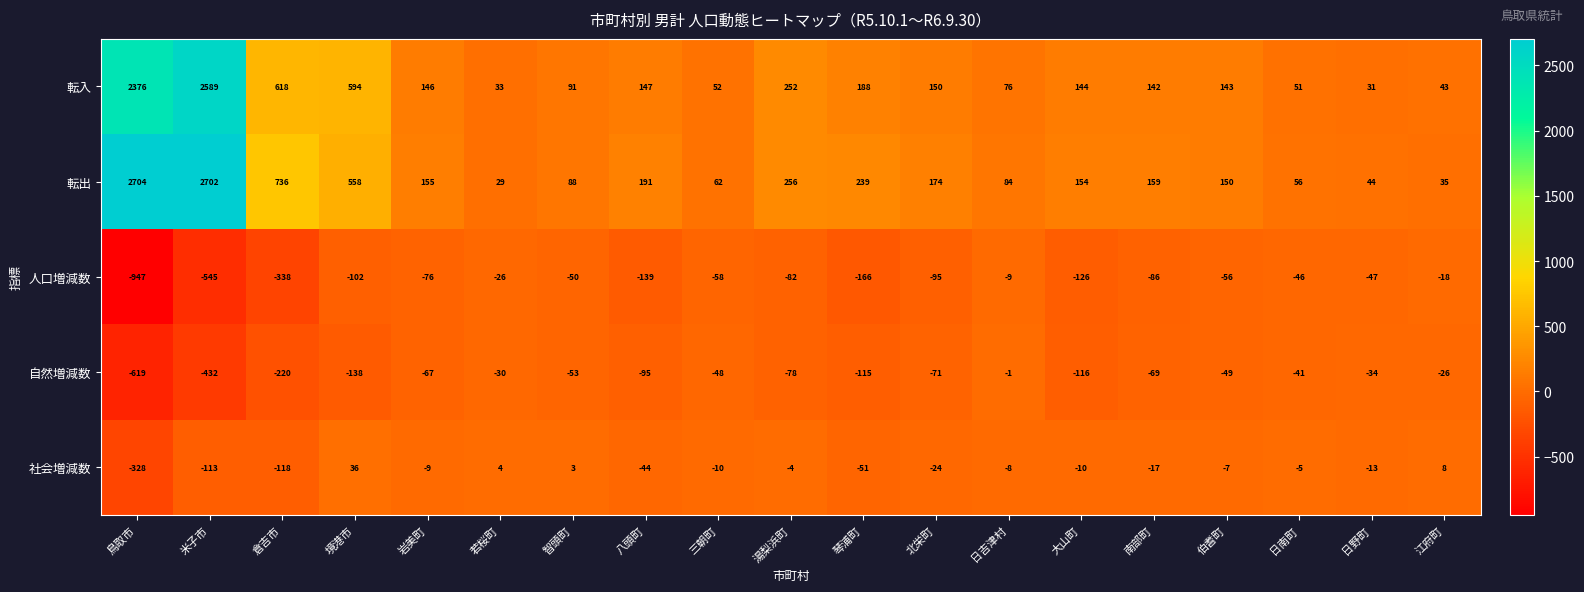

How many data points in 自然増減数 are less than -69?

9